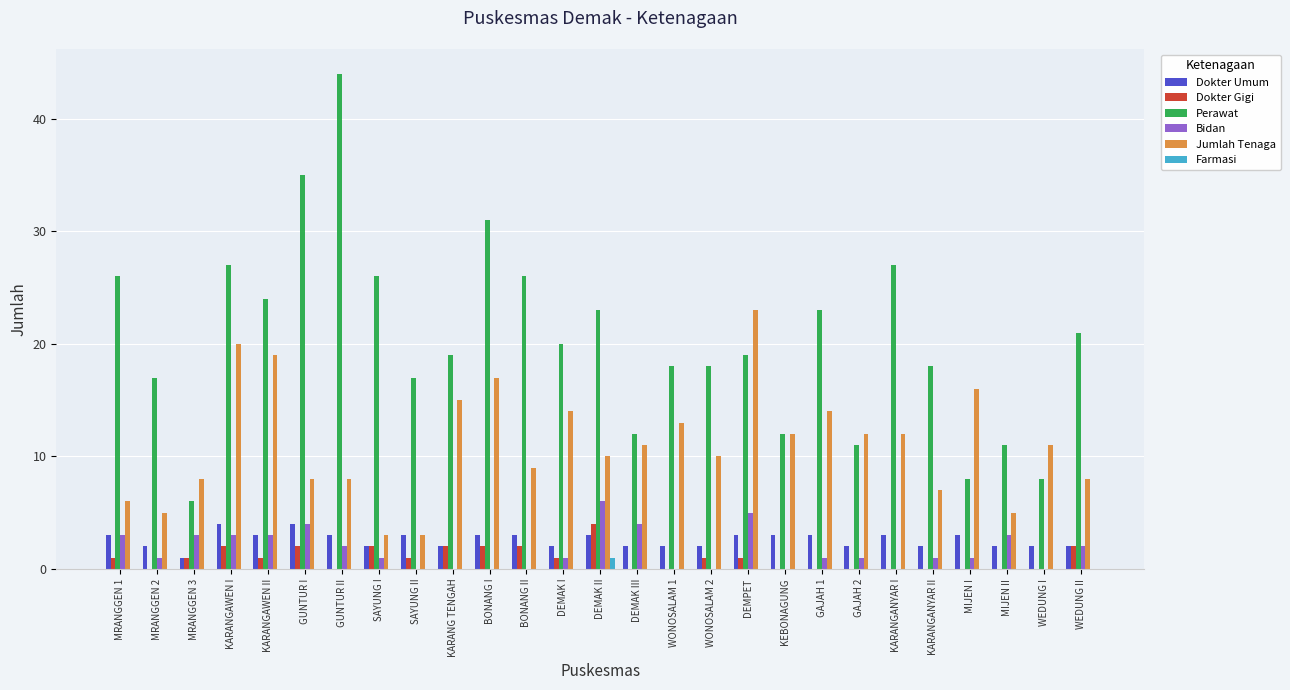

Is the value of Perawat at GUNTUR II greater than the value of Farmasi at KARANGANYAR II?

Yes